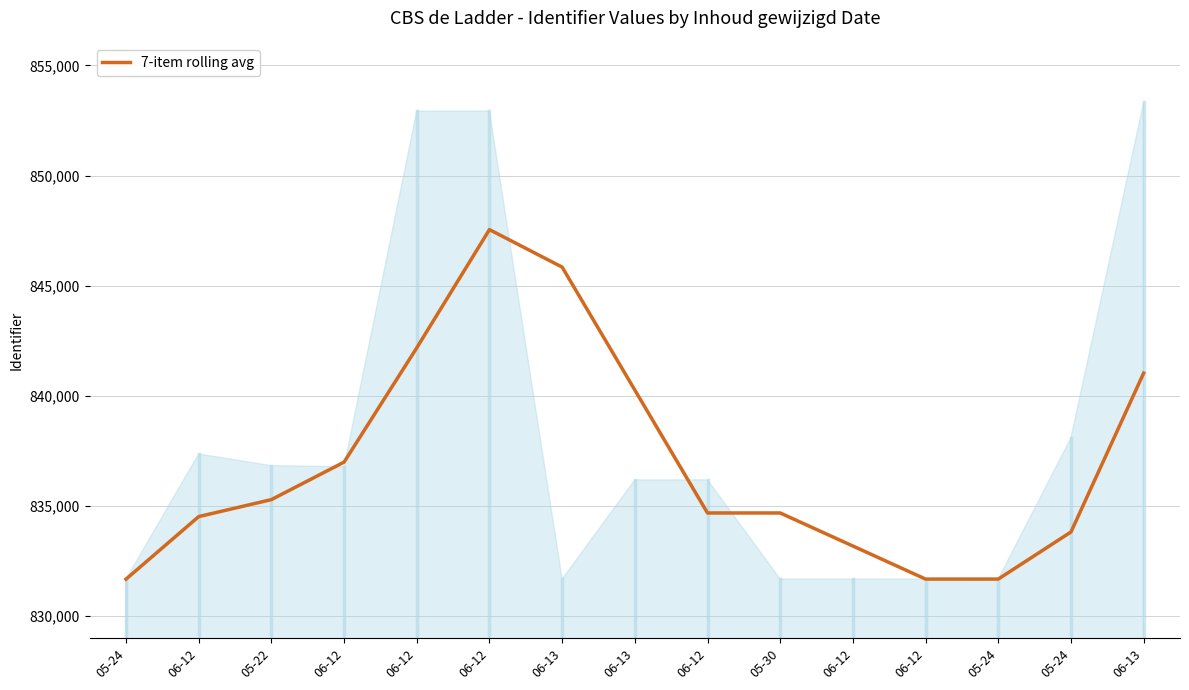

What is the greatest value displayed?

847548.7